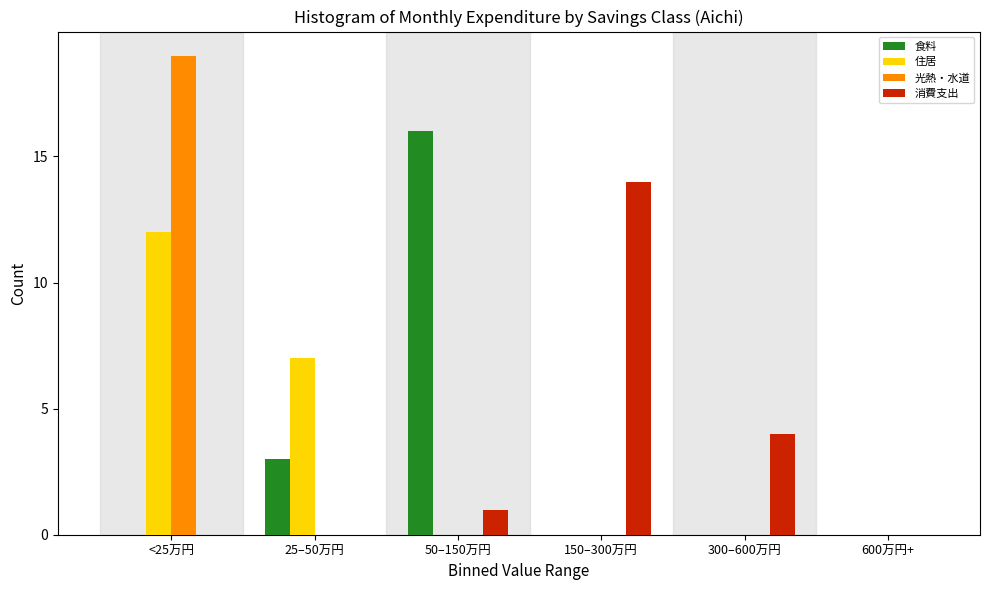

Reading left to right, what are all the values shown in this chart?

食料: <25万円=0	25–50万円=3	50–150万円=16	150–300万円=0	300–600万円=0	600万円+=0
住居: <25万円=12	25–50万円=7	50–150万円=0	150–300万円=0	300–600万円=0	600万円+=0
光熱・水道: <25万円=19	25–50万円=0	50–150万円=0	150–300万円=0	300–600万円=0	600万円+=0
消費支出: <25万円=0	25–50万円=0	50–150万円=1	150–300万円=14	300–600万円=4	600万円+=0